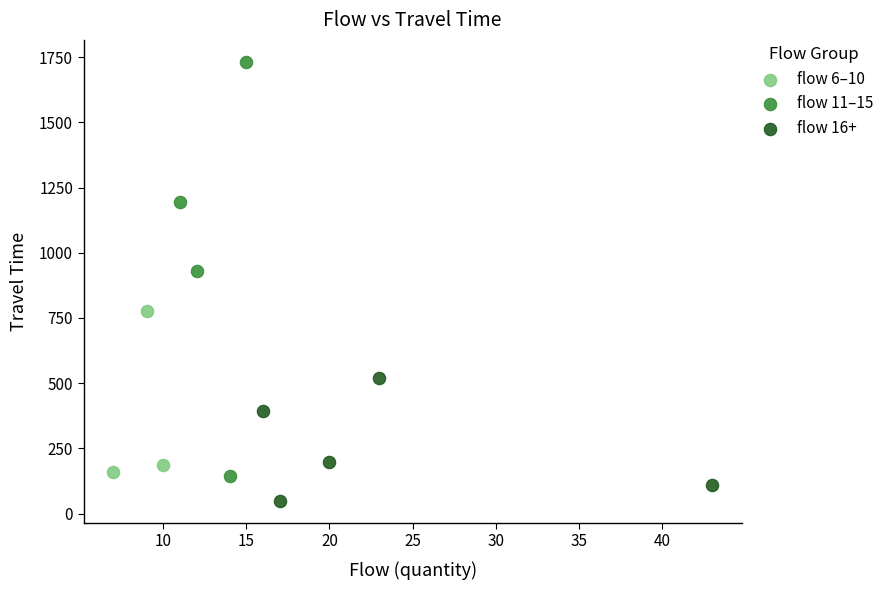

Which series has the largest Y range (max minus min)?

flow 11–15